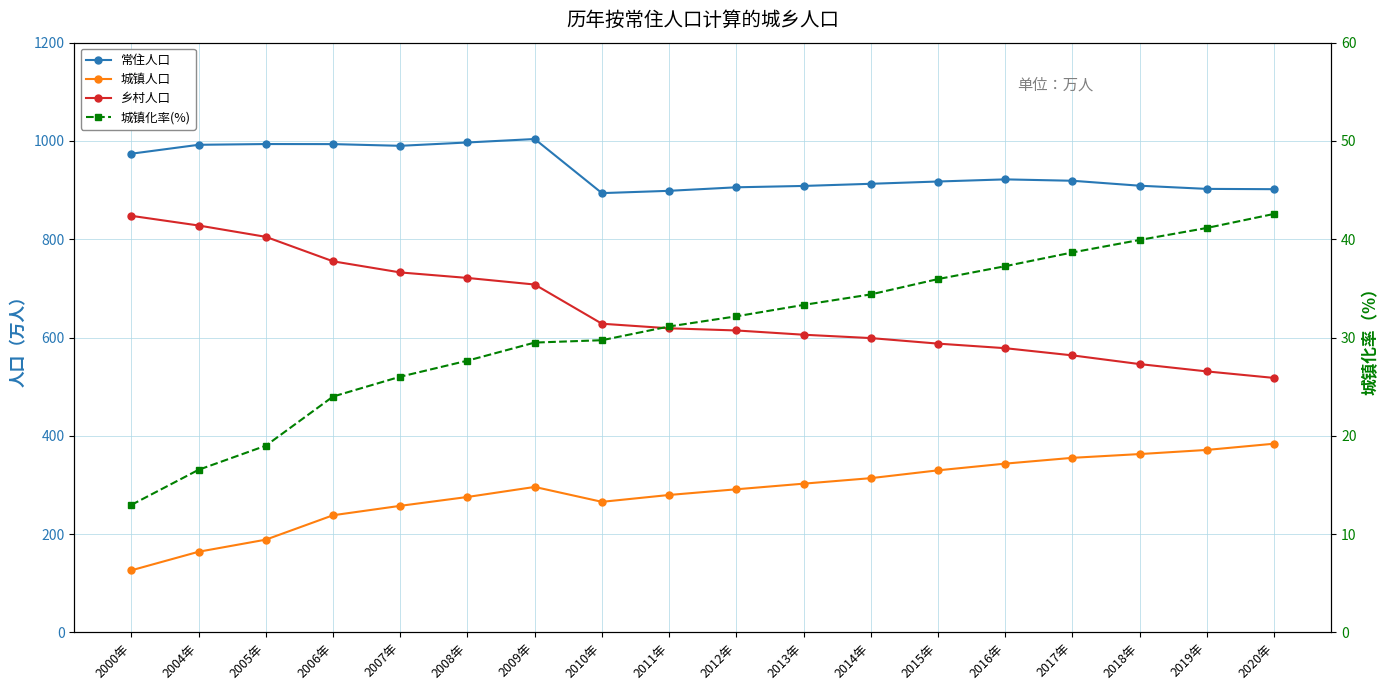

What is the sum of all 城镇化率(%) values?

552.0